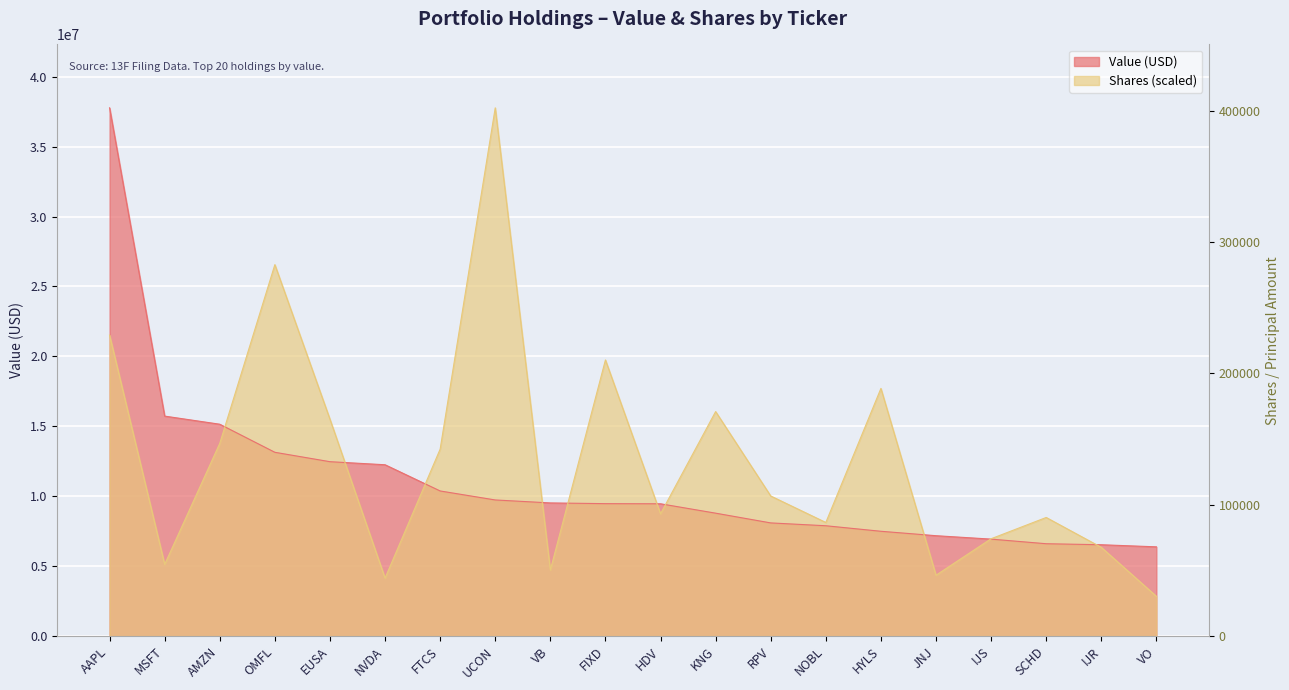

Which series has the largest total across all categories?

Shares